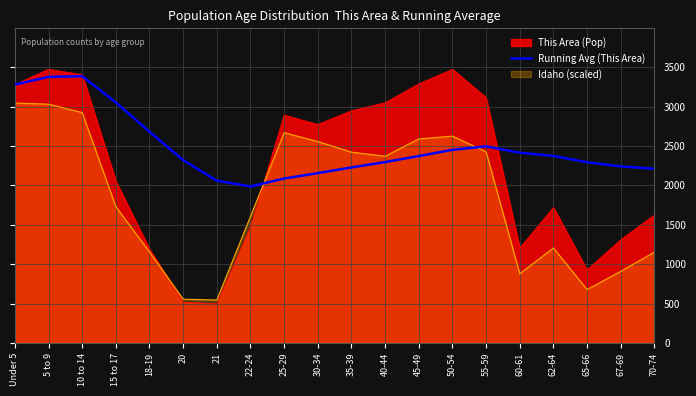

True or false: the data has more than 1 interior local peaks.

True